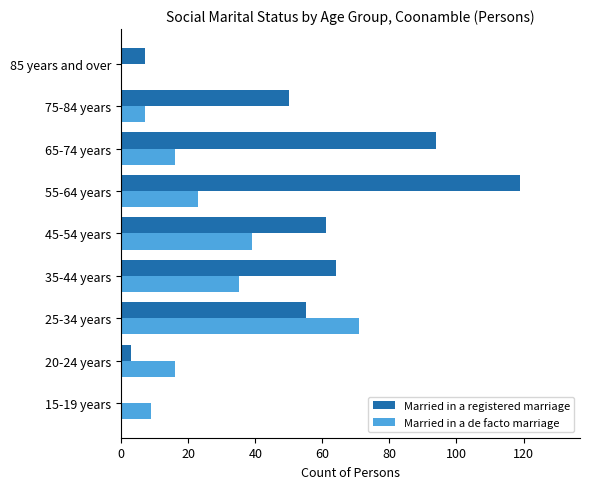

Which series changed the most between 15-19 years and 25-34 years?

Married in a de facto marriage